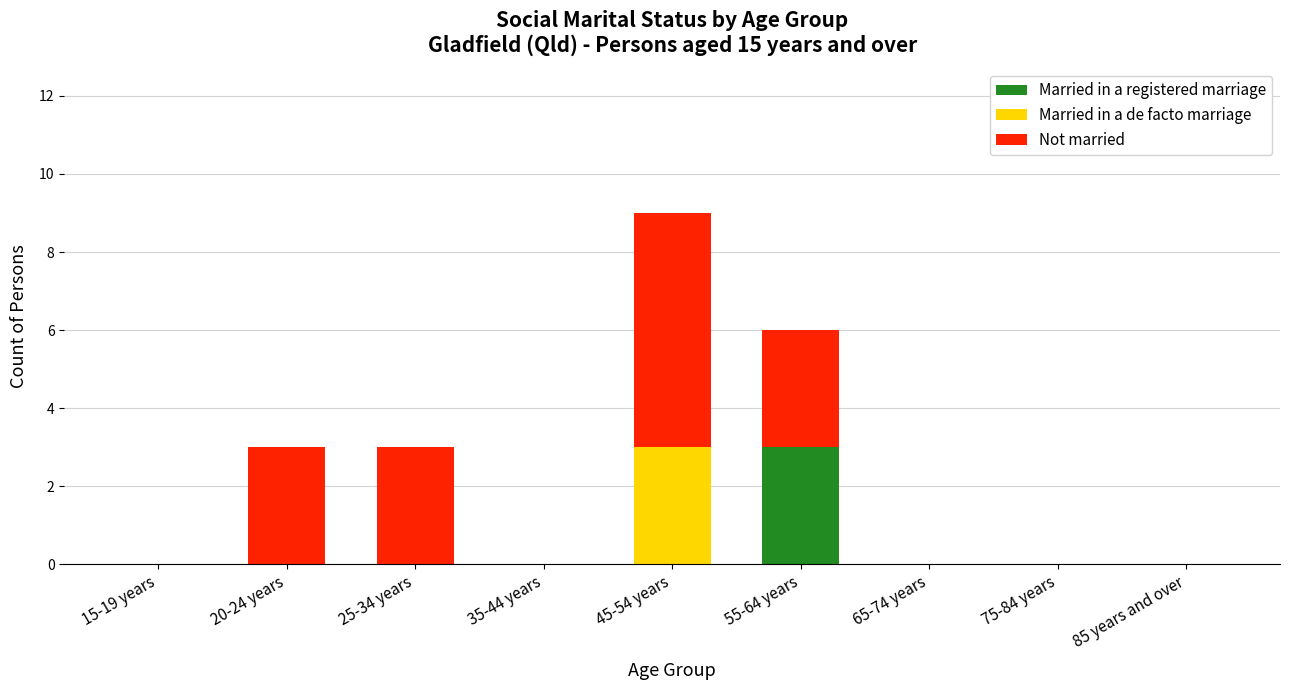

The value of Married in a registered marriage at 75-84 years is 0. True or false?

True